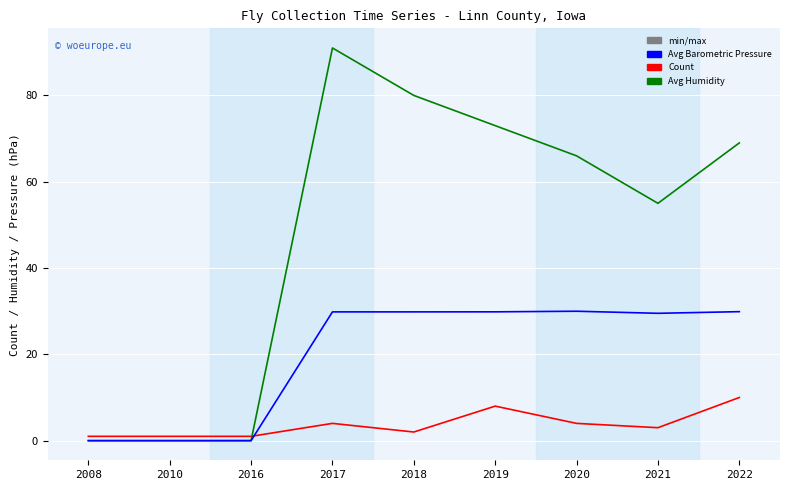

What is the greatest value displayed?

91.0